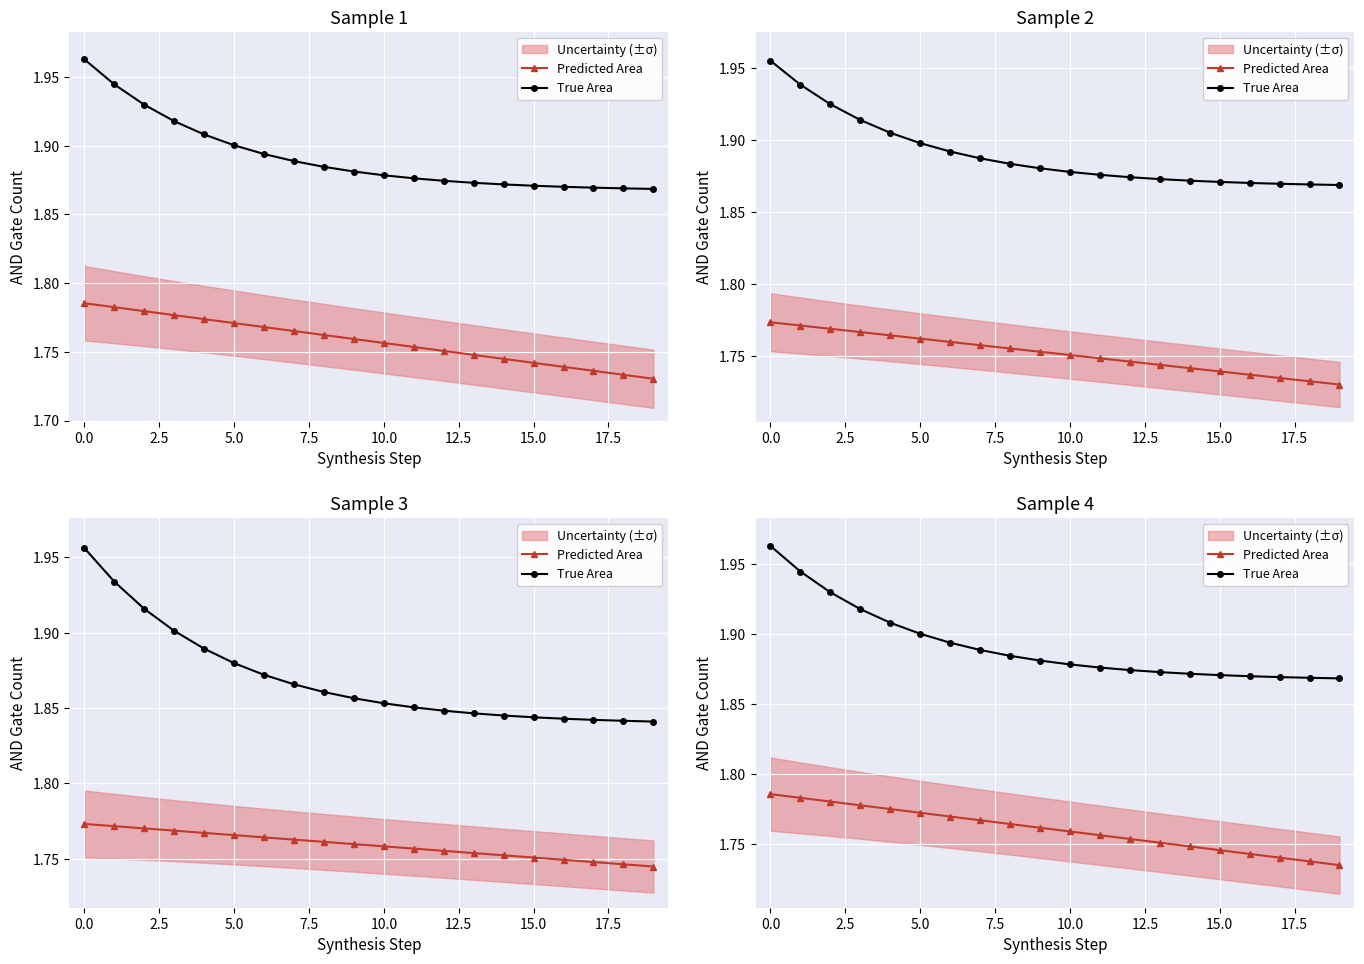

How many lines are shown in the chart?

2